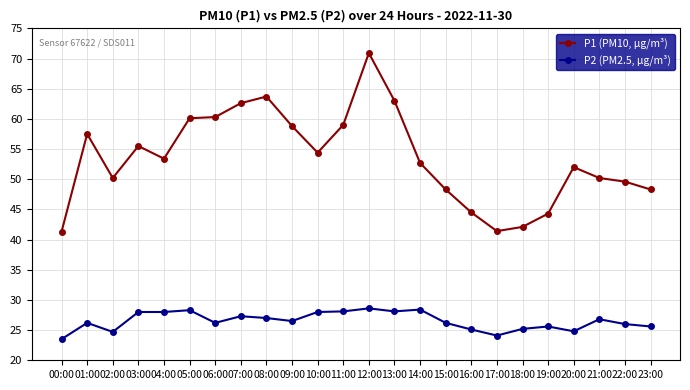

What is the greatest value displayed?

70.9